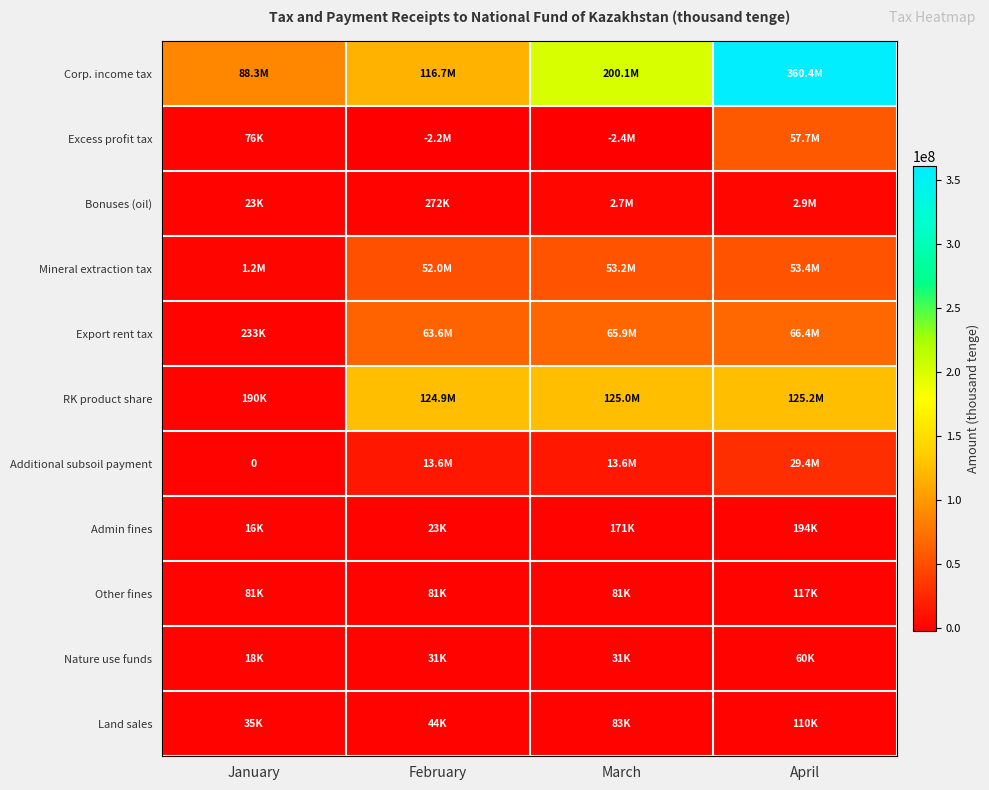

At how many categories does at least one series exceed 91645083?

3